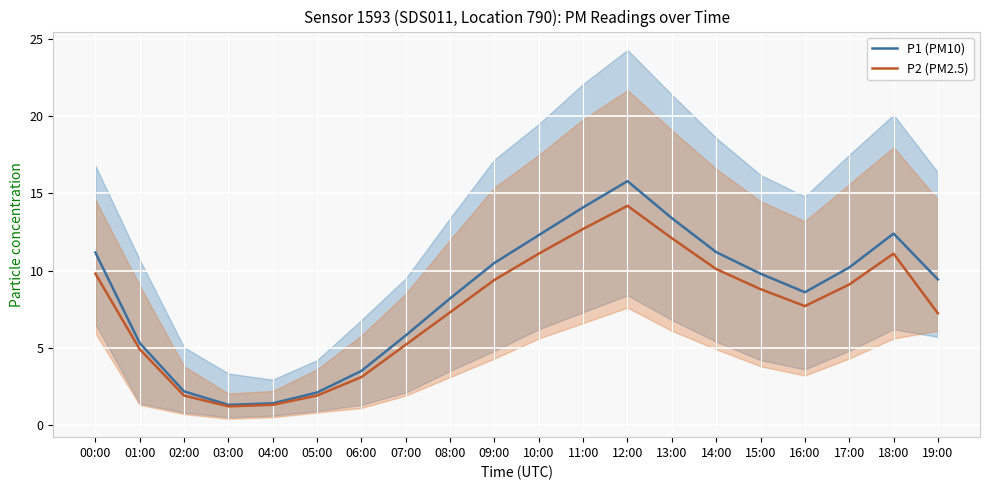

At how many categories does at least one series exceed 15?

1